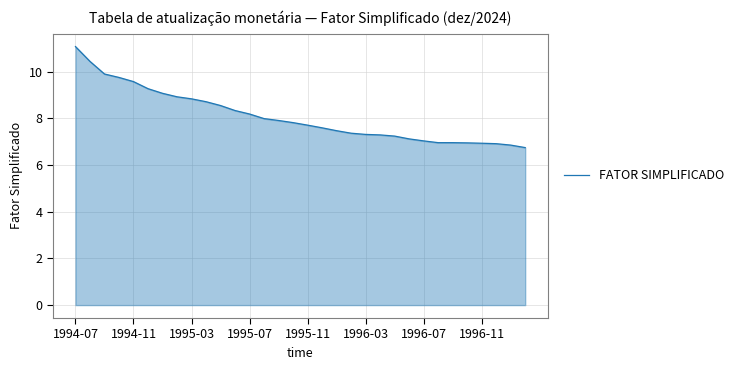

What is the greatest value displayed?

11.1